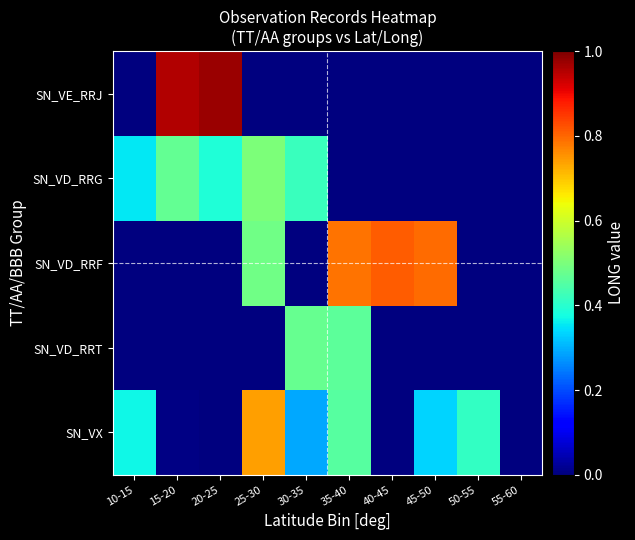

At 50-55, list the series in order from smallest to largest.

SN_VD_RRT, SN_VD_RRF, SN_VD_RRG, SN_VE_RRJ, SN_VX